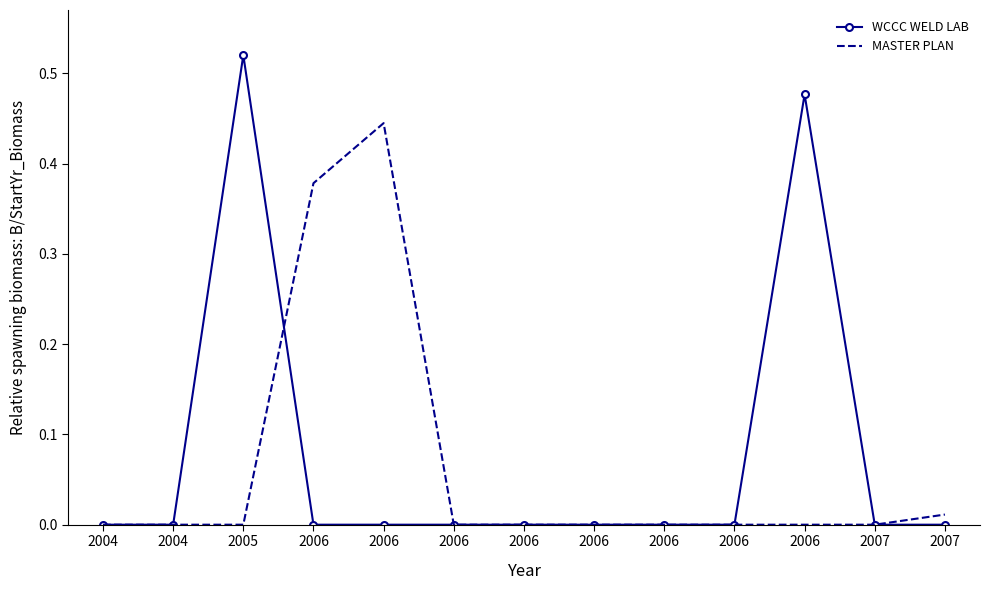

Is it true that WCCC WELD LAB equals -0.3 at 2006?

False